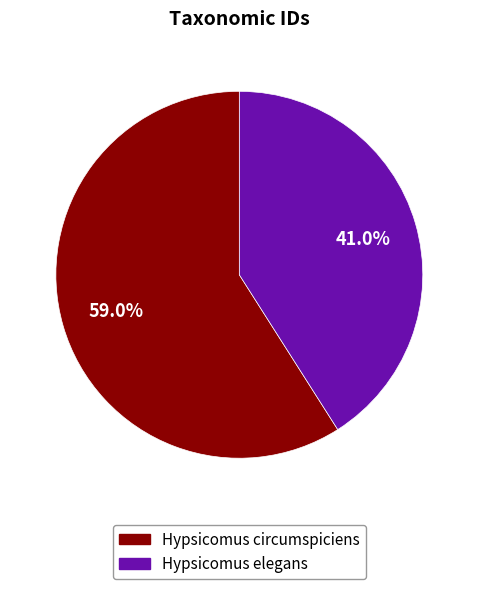

Approximately how many times larger is the value at Hypsicomus elegans compared to Hypsicomus circumspiciens?

0.7